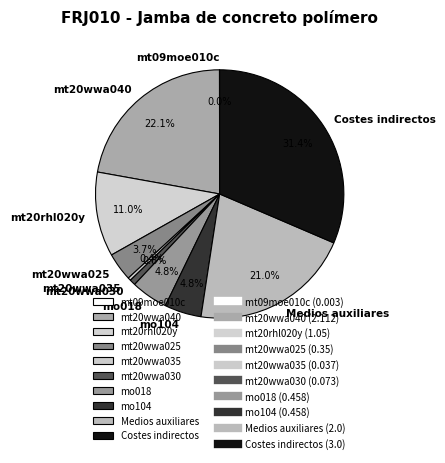

Which category has the biggest portion of the pie?

Costes indirectos